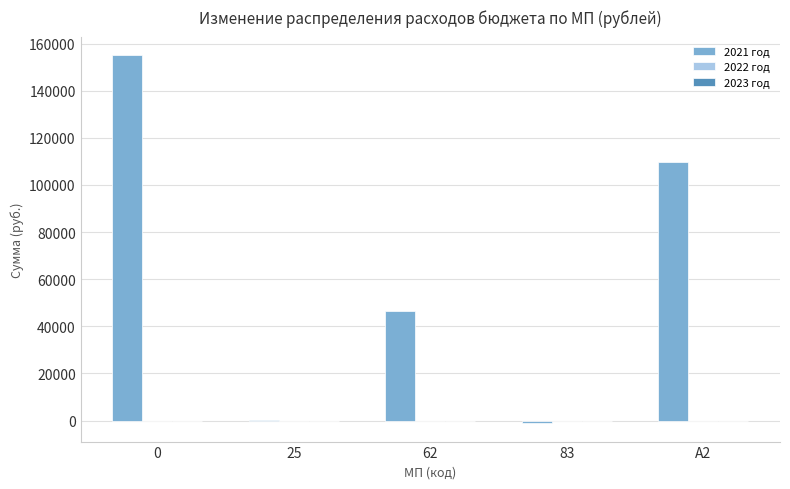

What is the sum of the values at 0 and 62?

201525.8